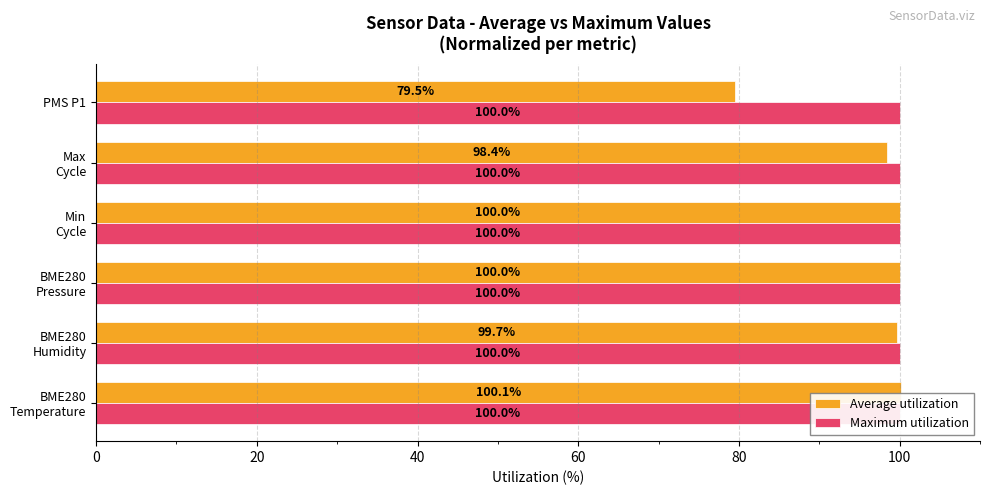

True or false: Average utilization has a value of 79.5 at 100.

True